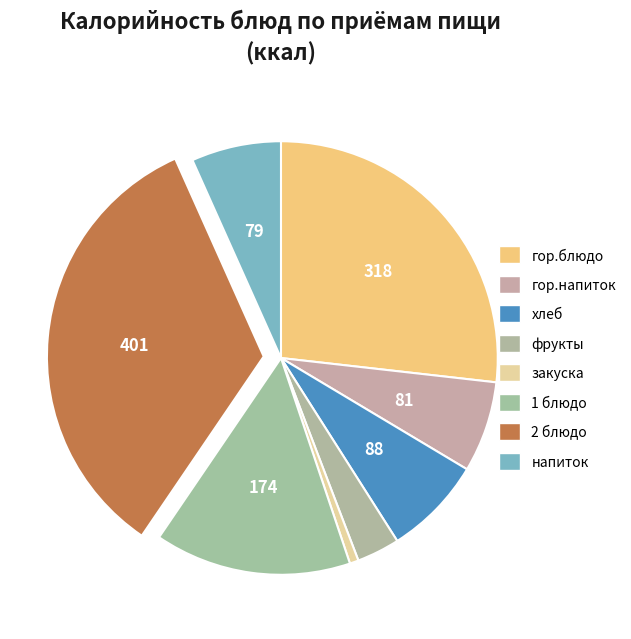

To the nearest percent, what is the combined percentage of гор.блюдо and хлеб?

34%